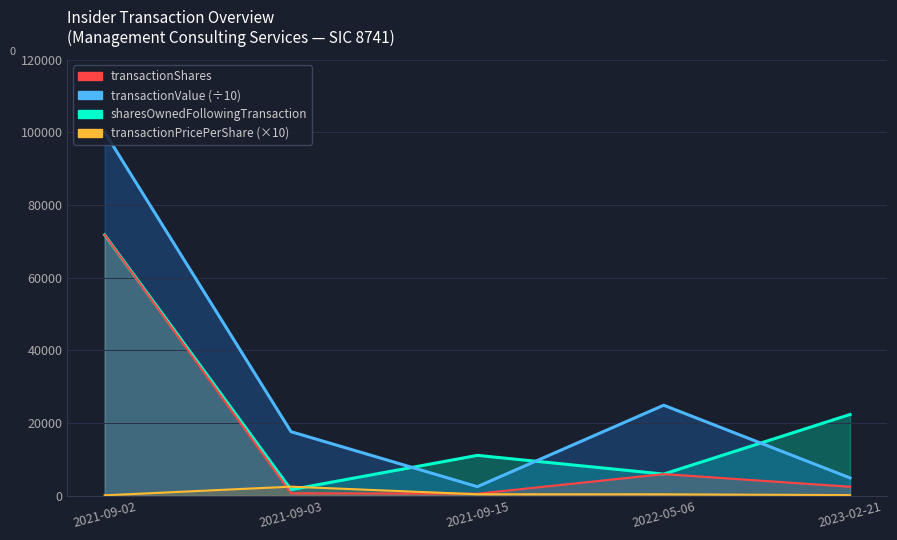

Rank the categories by sharesOwnedFollowingTransaction value from lowest to highest.

2021-09-03, 2022-05-06, 2021-09-15, 2023-02-21, 2021-09-02